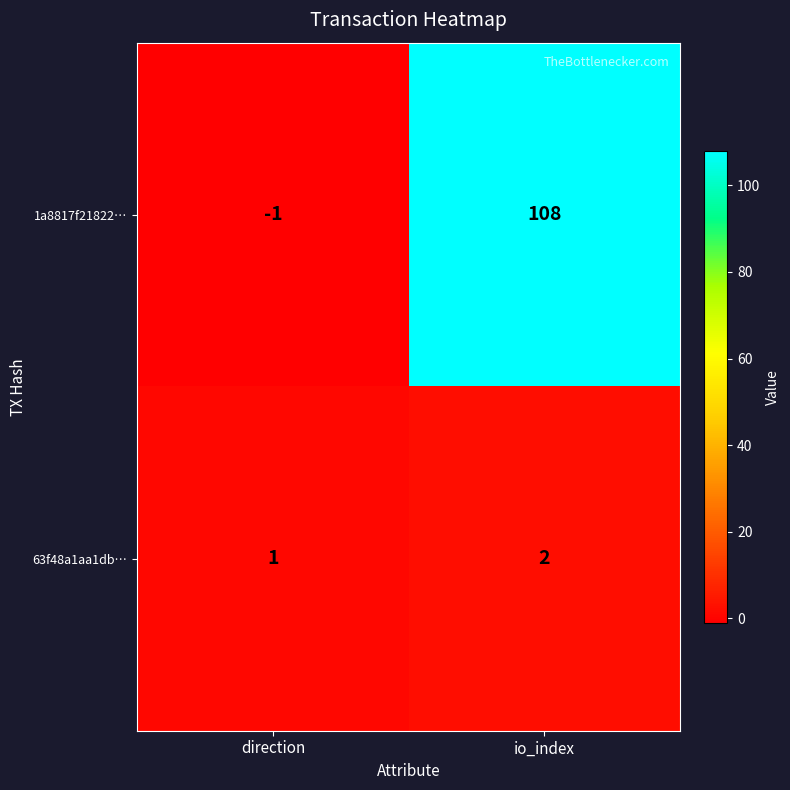

Is it true that 1a8817f21822… equals 32 at io_index?

False